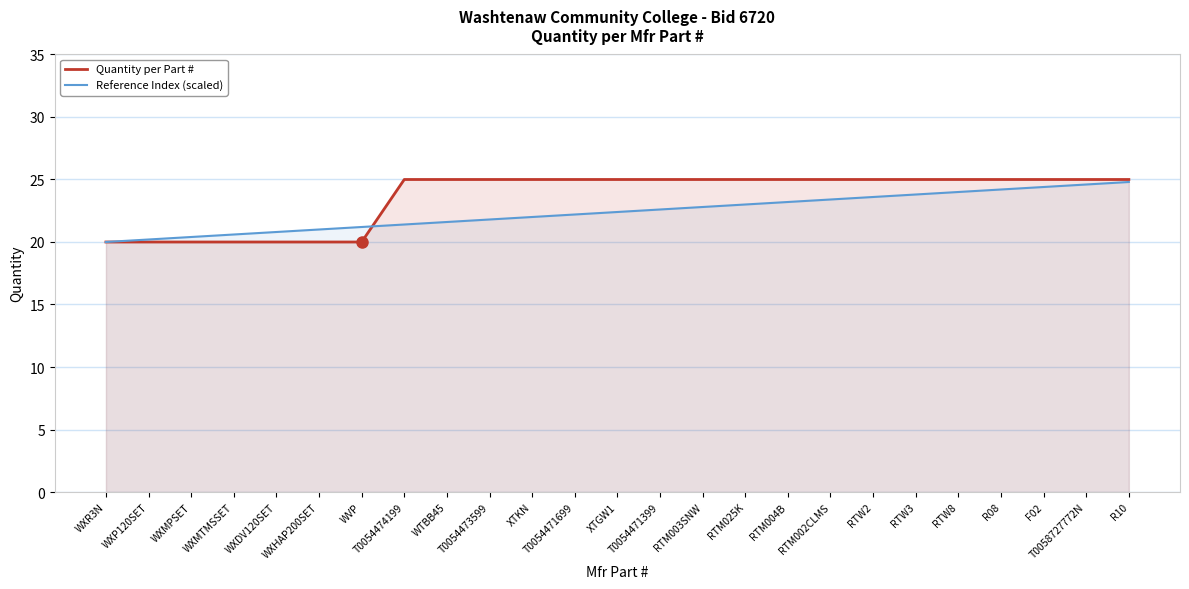

What position from the right is T0054471699?

14